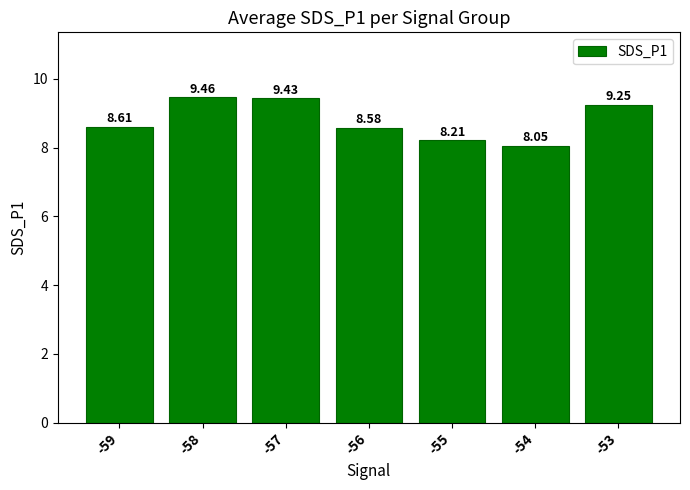

Is it true that the value at -59 is 8.6?

True